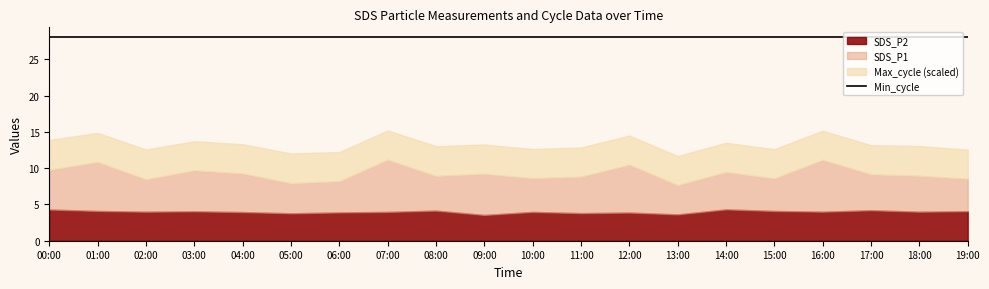

How many series are shown in this chart?

4